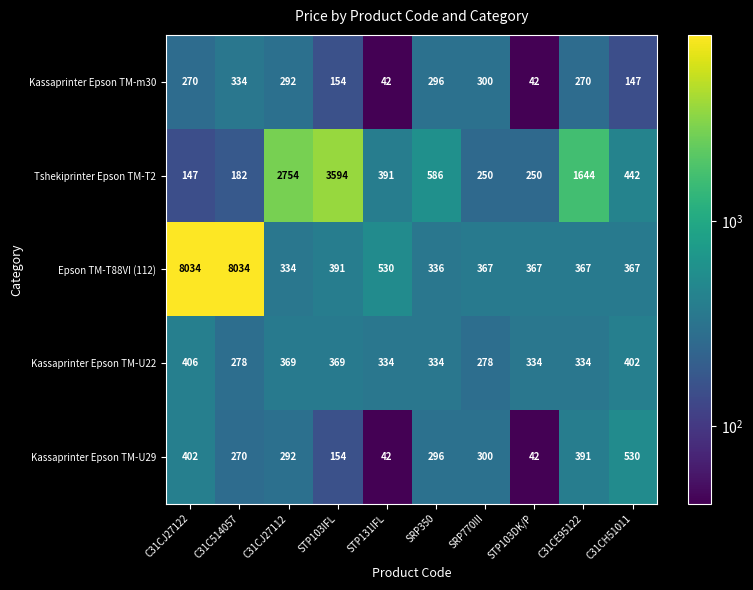

Read the Kassaprinter Epson TM-U22 value at STP103DK/P, to the nearest 5.

335